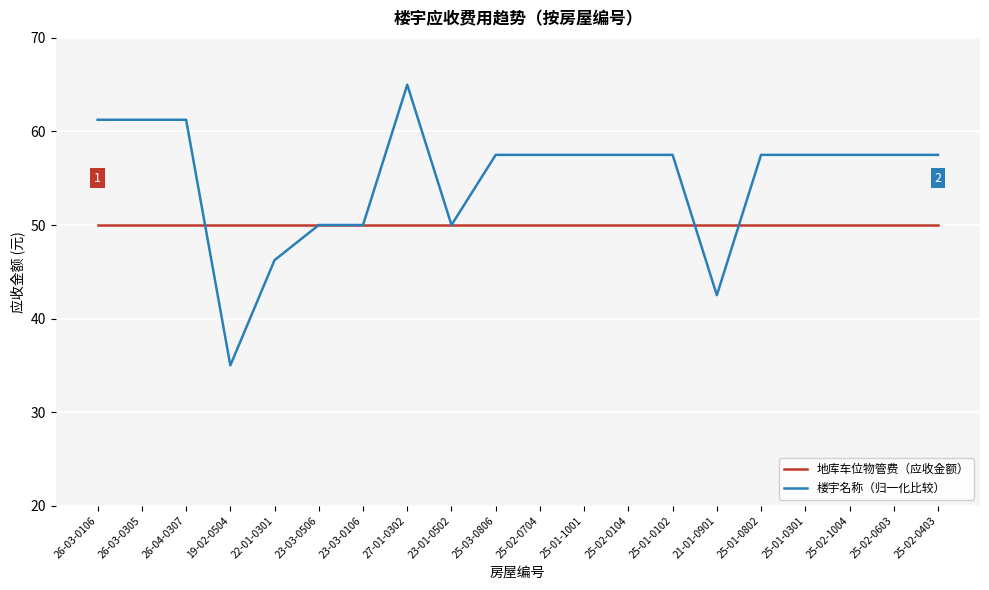

True or false: 楼宇名称（归一化比较） has a value of 83.1 at 25-01-0802.

False